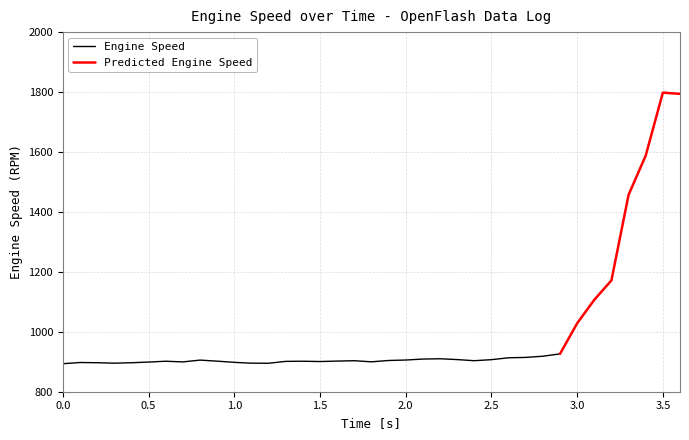

Is this an area chart (filled region under the line)?

No